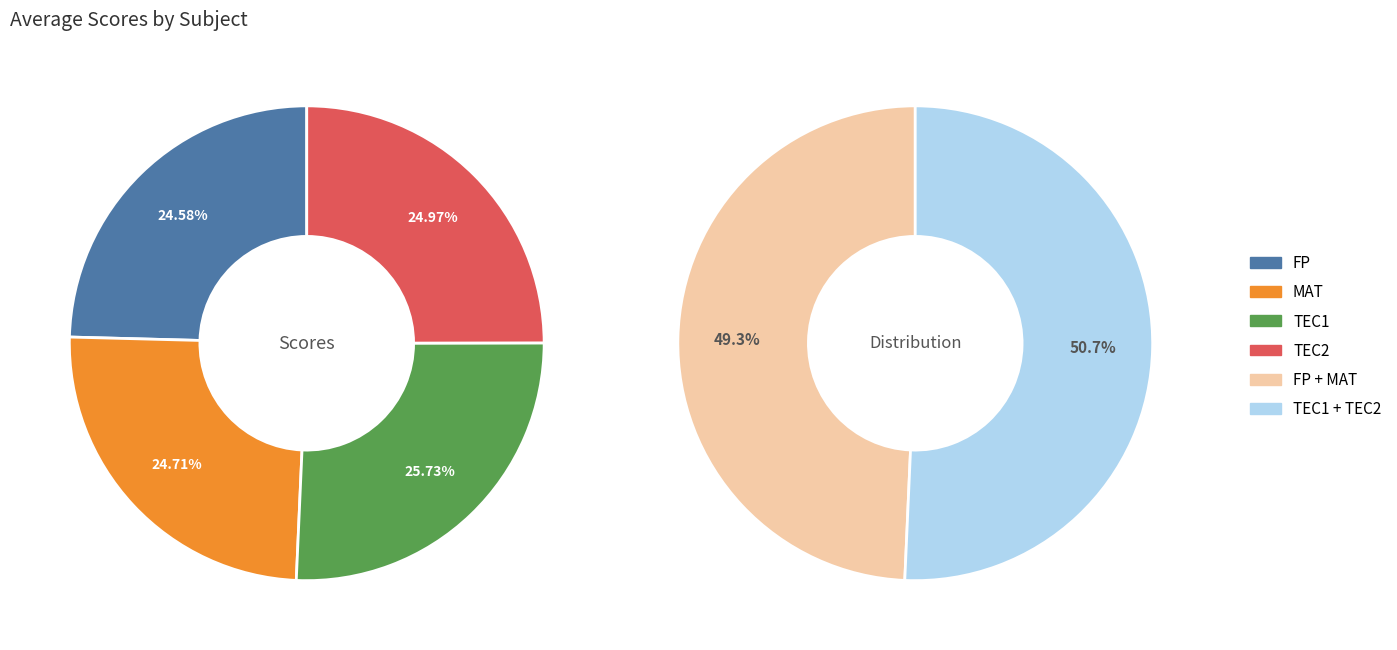

The TEC1 slice represents 26% of the pie. True or false?

True